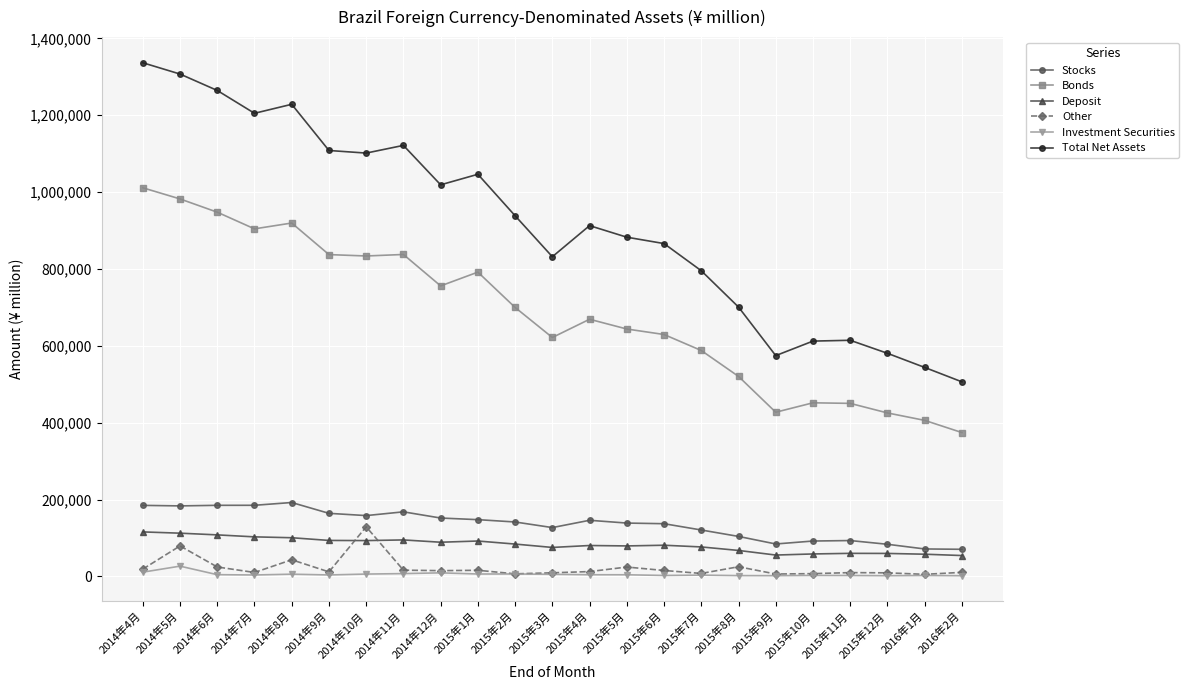

How many interior local valleys does the Bonds series have?

5